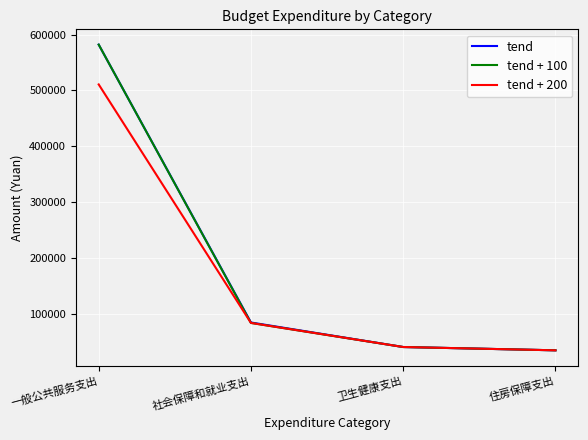

Count the number of data series in this chart.

3